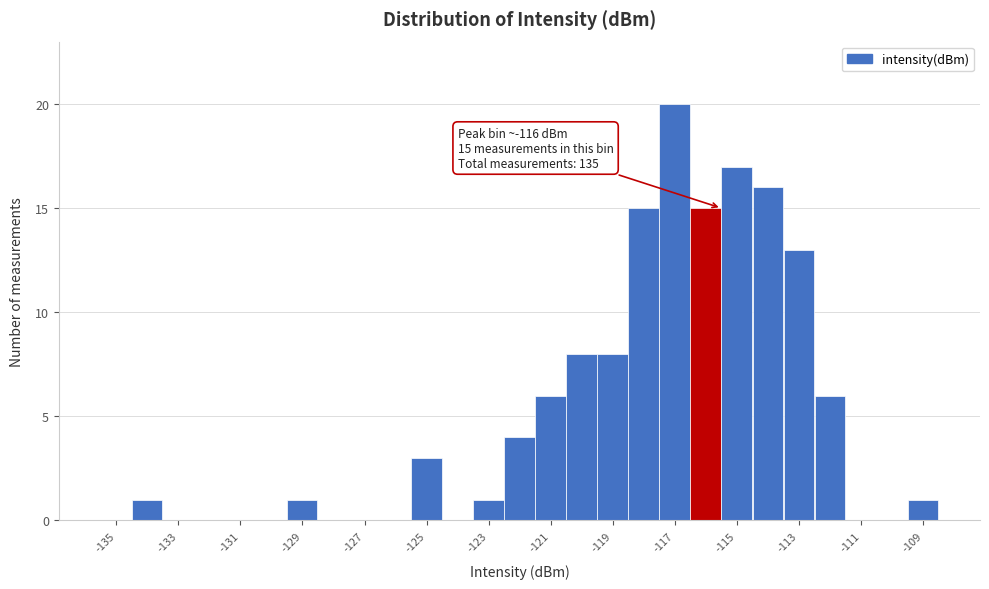

Over which range of the x-axis is the bar tallest?

-117.5 to -116.5